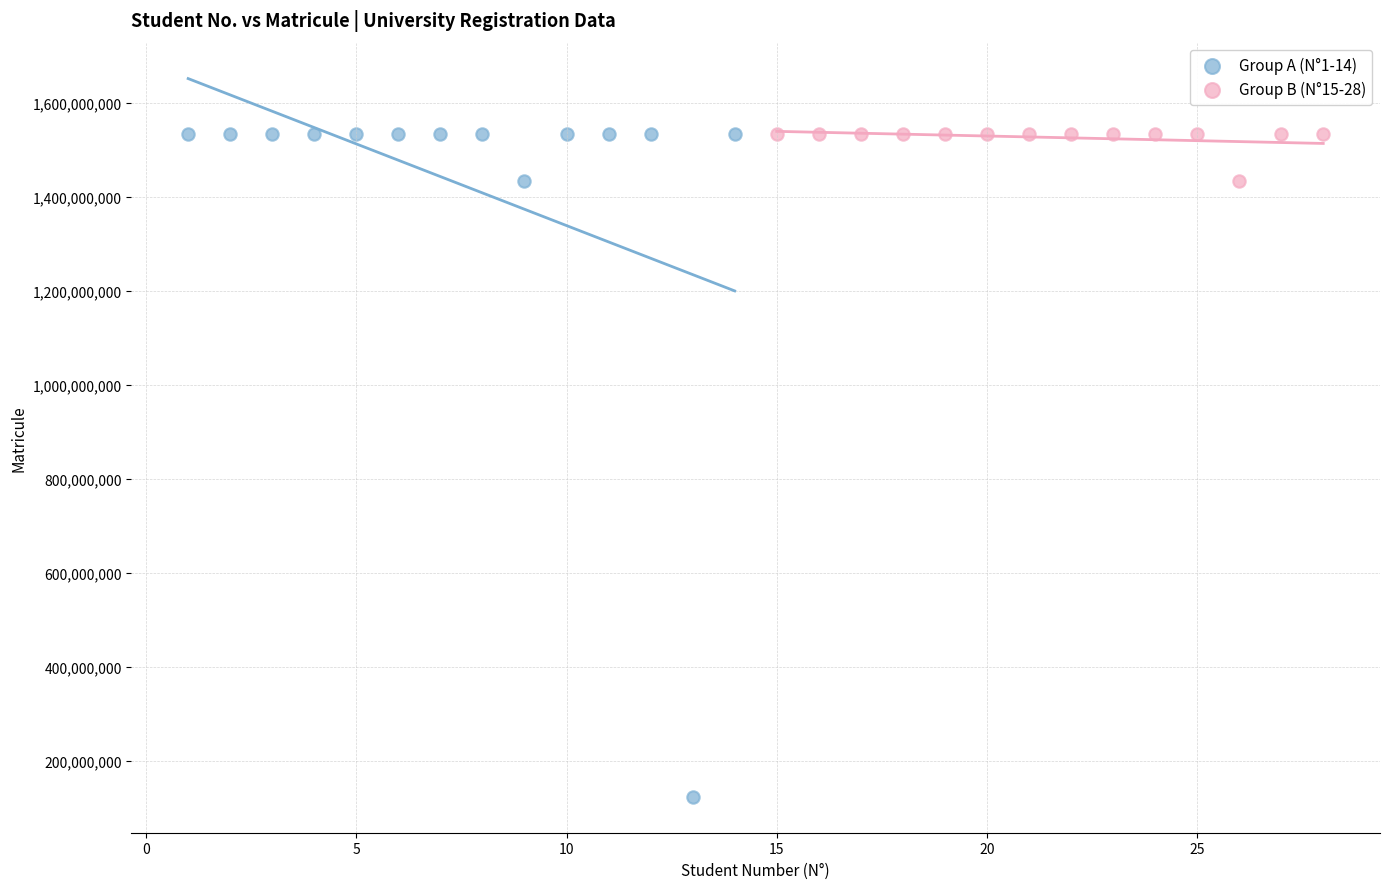

Which series has the widest spread of Y values?

Group A (N°1-14)